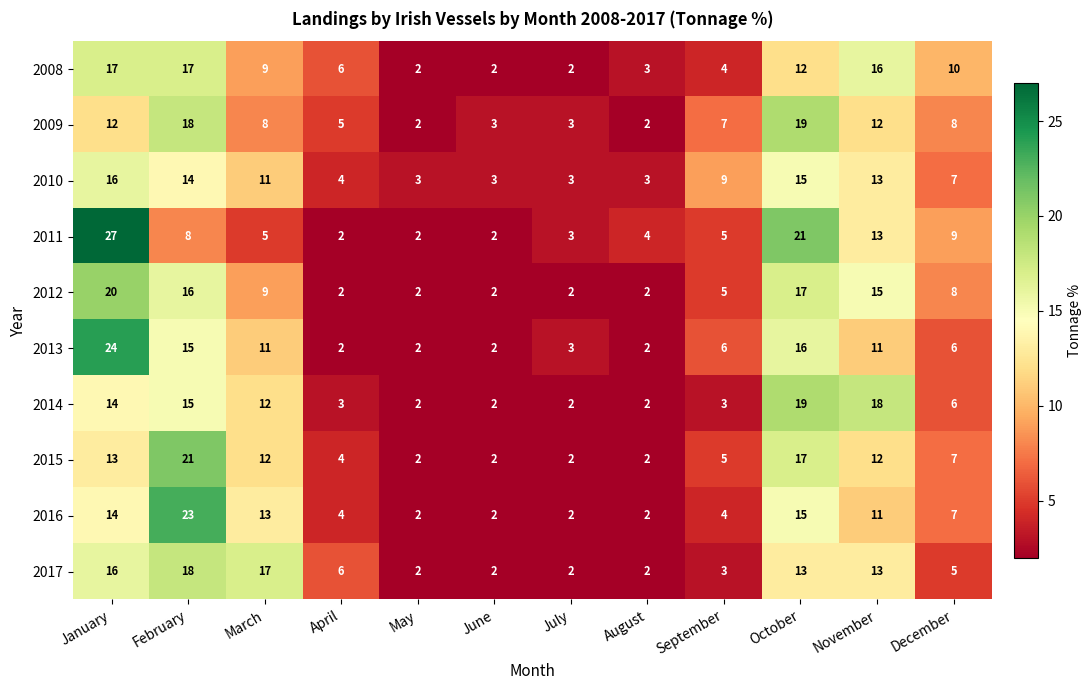

How many distinct data groups are displayed?

10